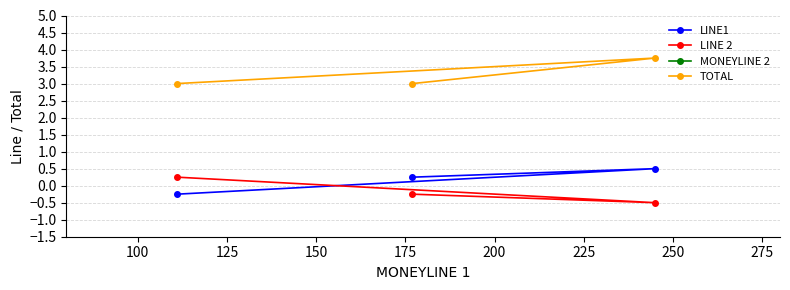

The TOTAL series shows 3.0 at 125. True or false?

True